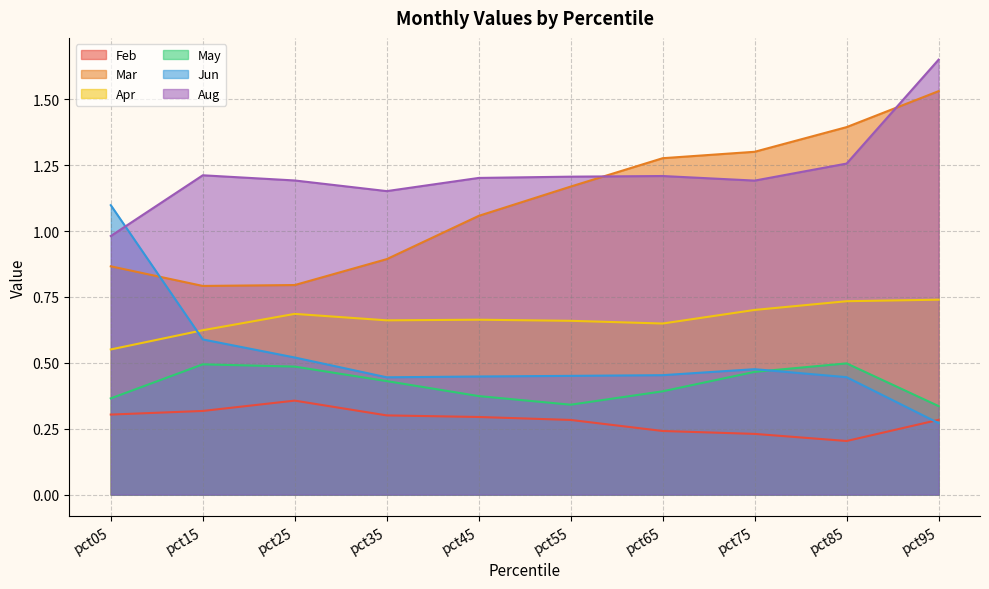

What is the value of the Aug point at the 8th from the left?

1.2